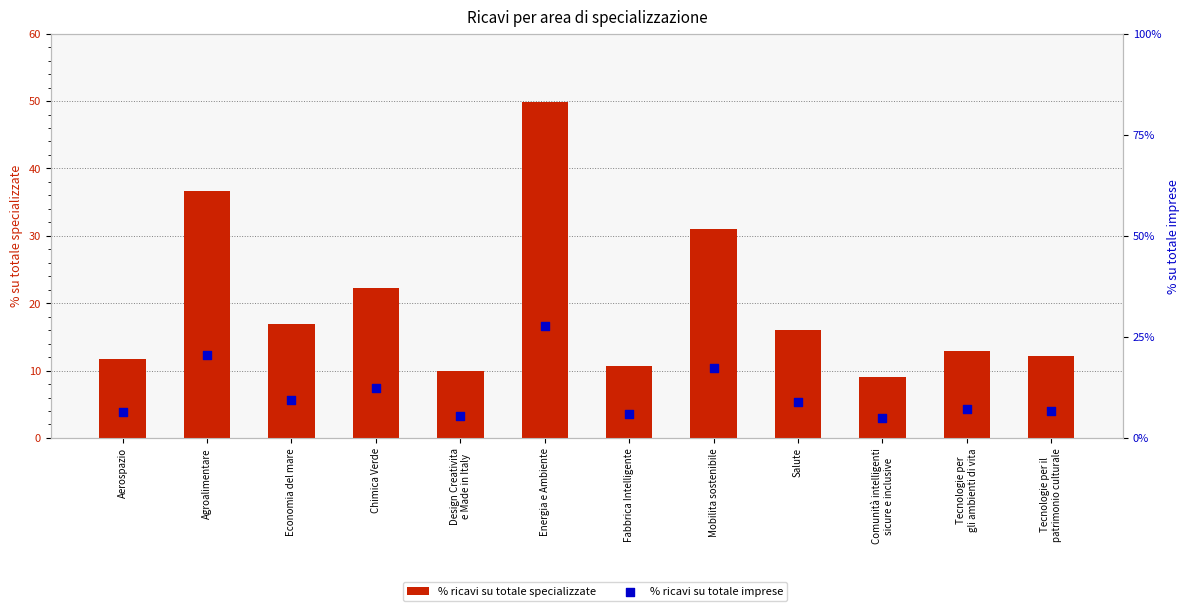

Which series has the largest total across all categories?

% ricavi su totale specializzate